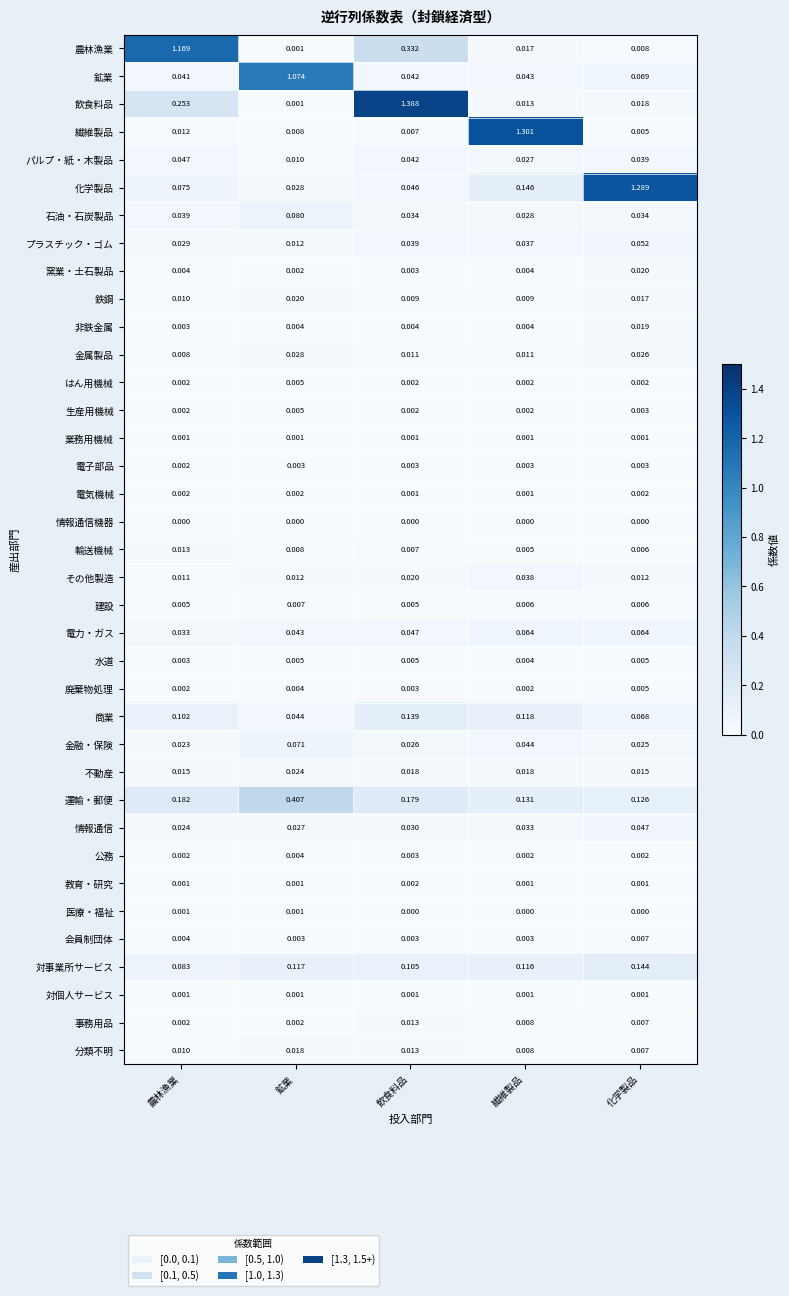

Between 鉱業 and 繊維製品, which series saw the biggest shift?

繊維製品